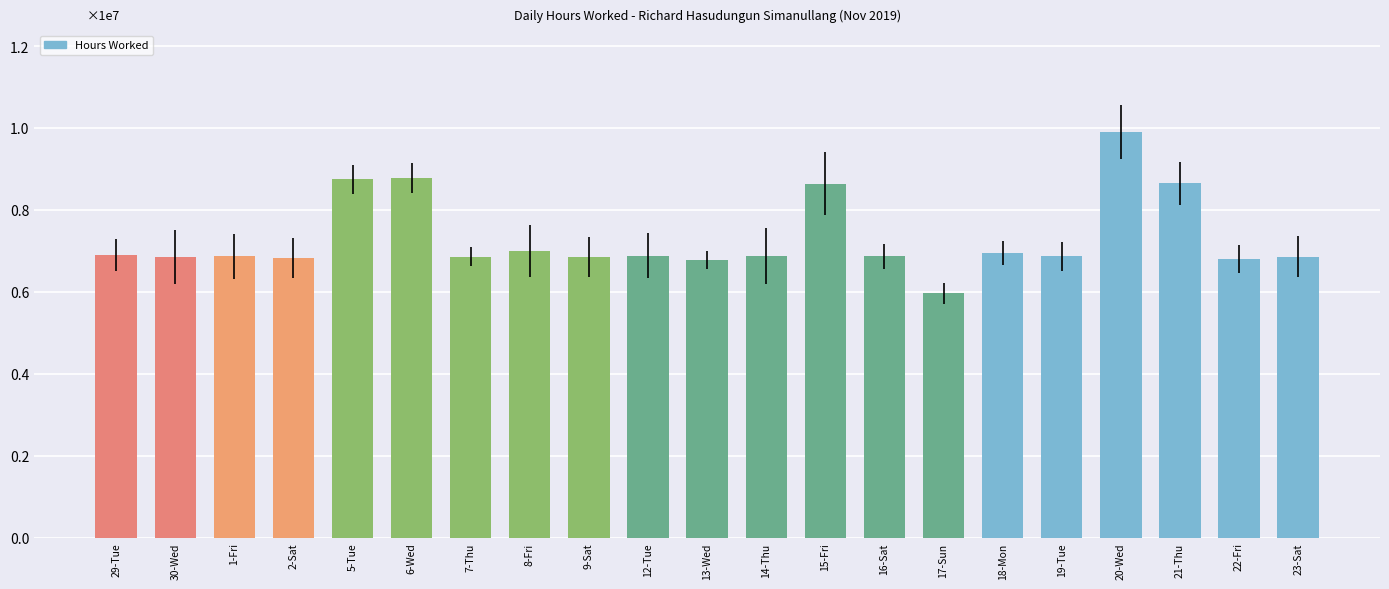

At which label does the data first exceed 6870000?

29-Tue